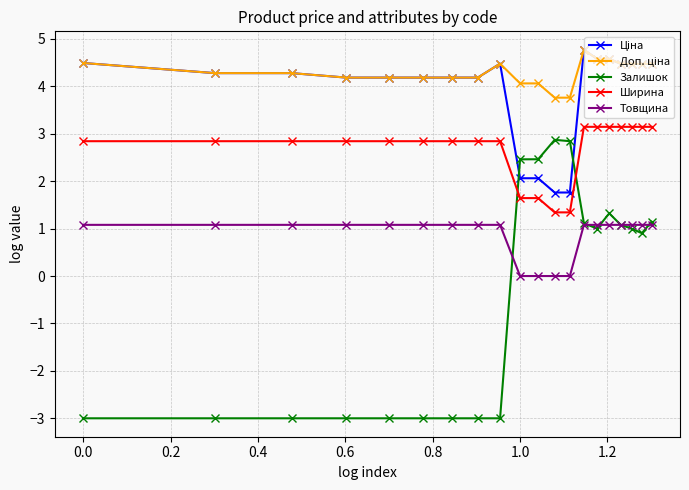

What is the smallest value displayed?

-3.0